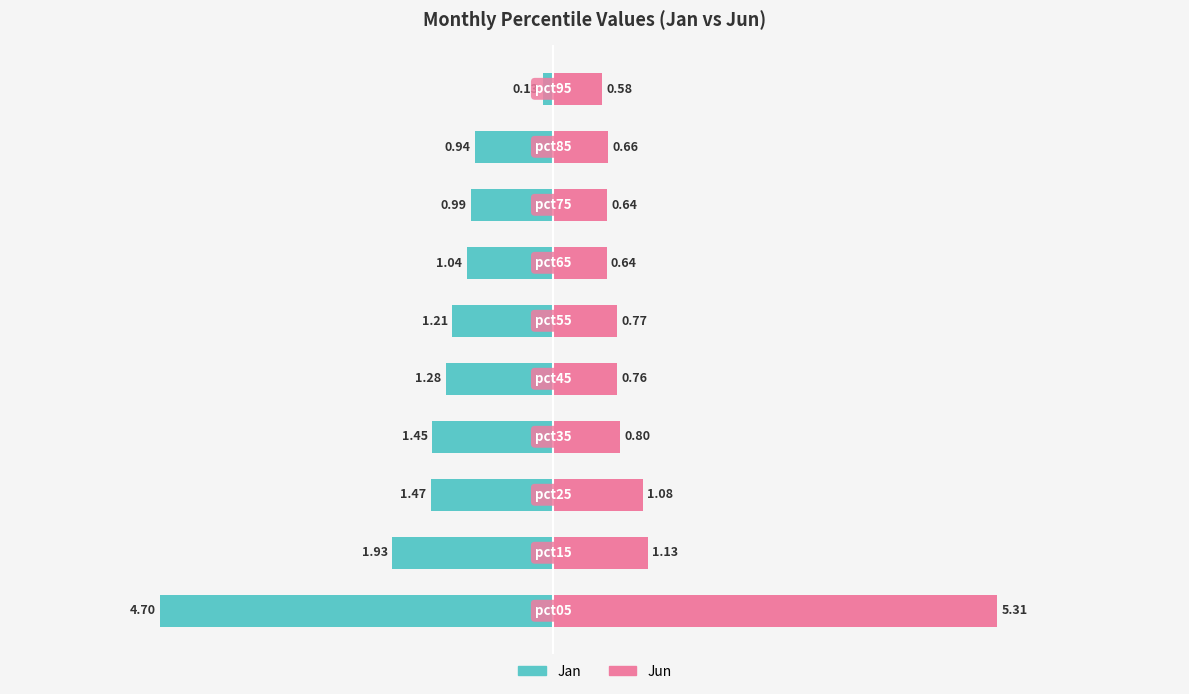

At how many categories does at least one series exceed 3?

1